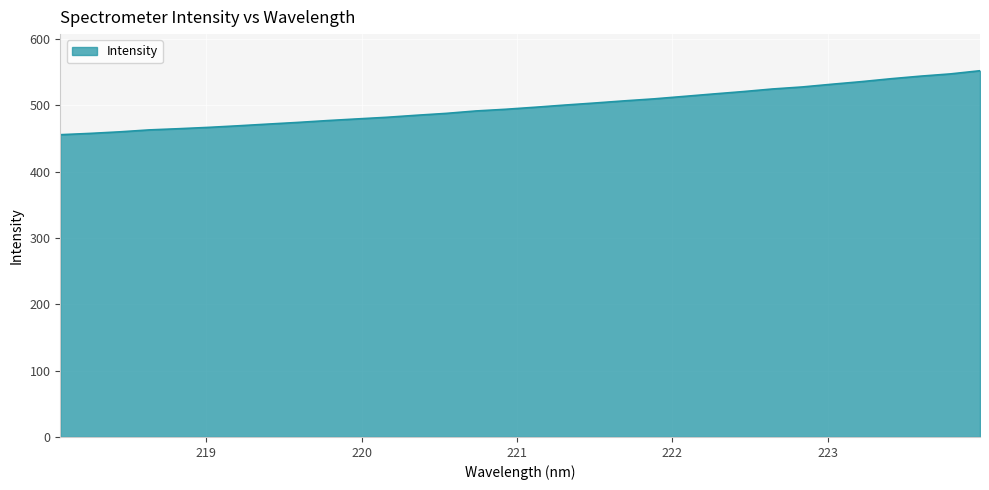

What is the greatest value displayed?

552.0